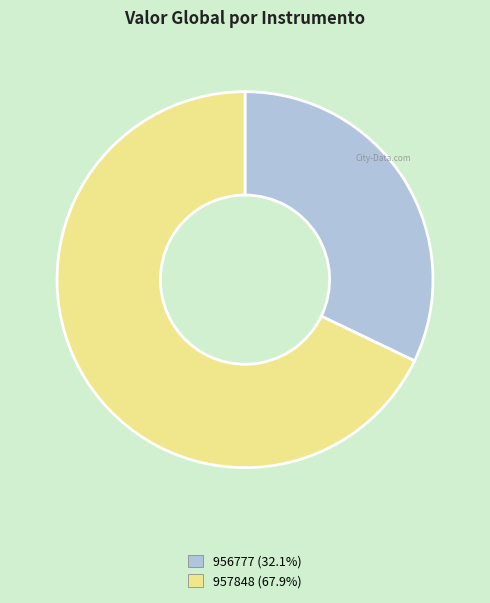

Approximately how many times larger is the value at 956777 compared to 957848?

0.5